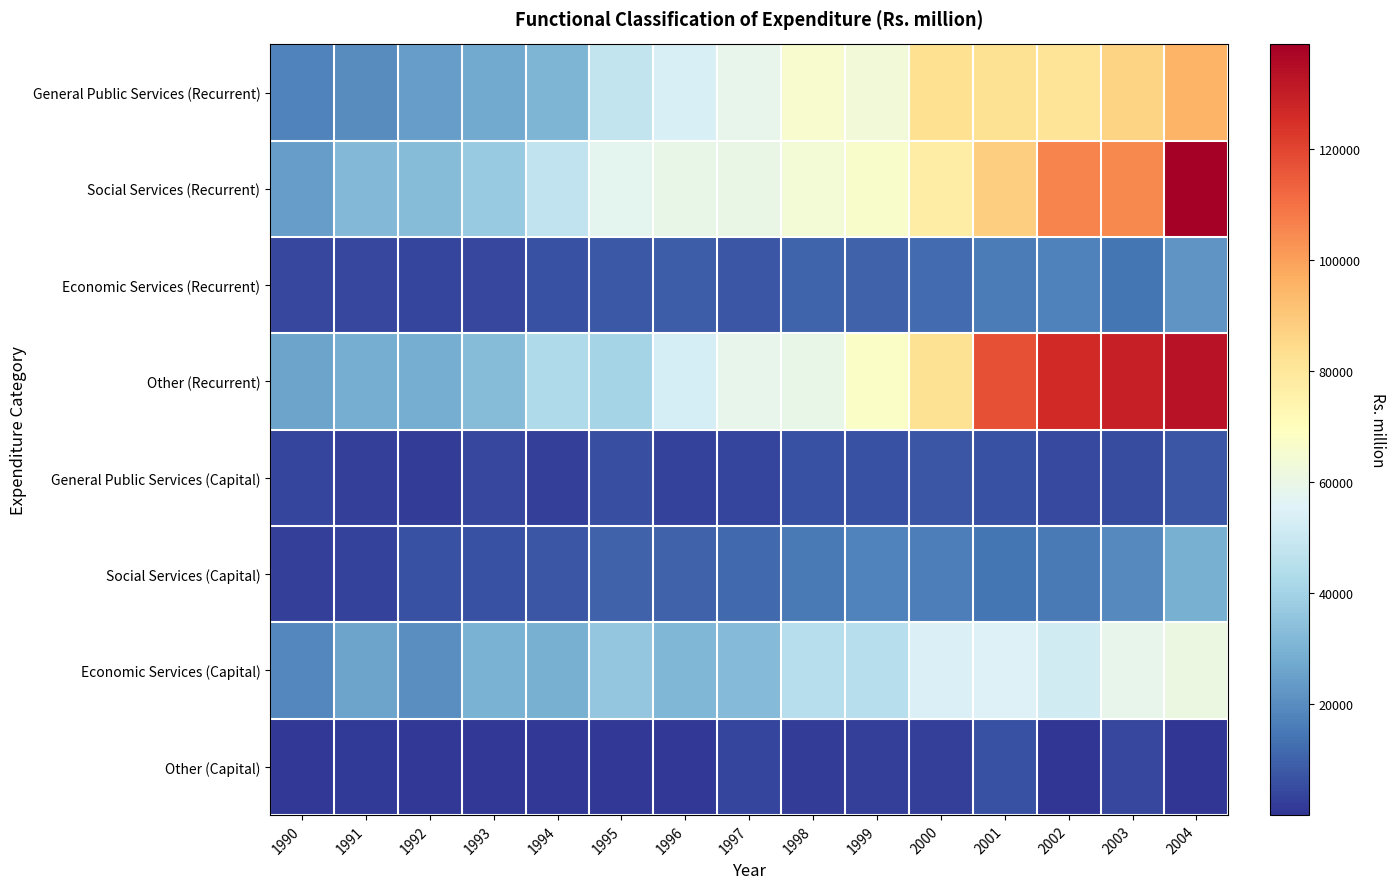

At 1996, list the series in order from smallest to largest.

Other (Capital), General Public Services (Capital), Economic Services (Recurrent), Social Services (Capital), Economic Services (Capital), Other (Recurrent), General Public Services (Recurrent), Social Services (Recurrent)